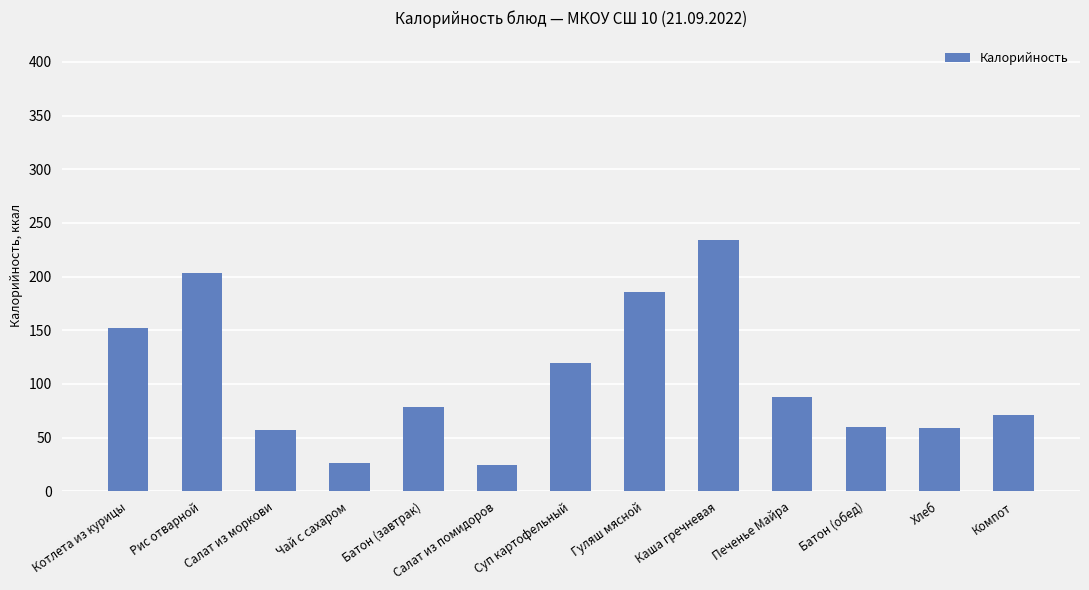

Are the bars horizontal?

No